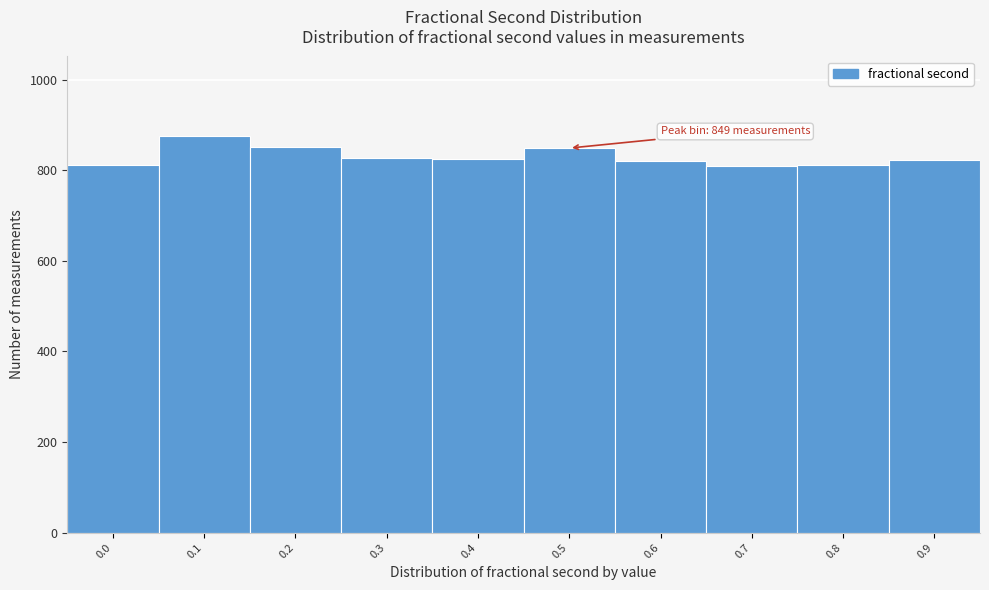

What is the maximum value shown in the chart?

876